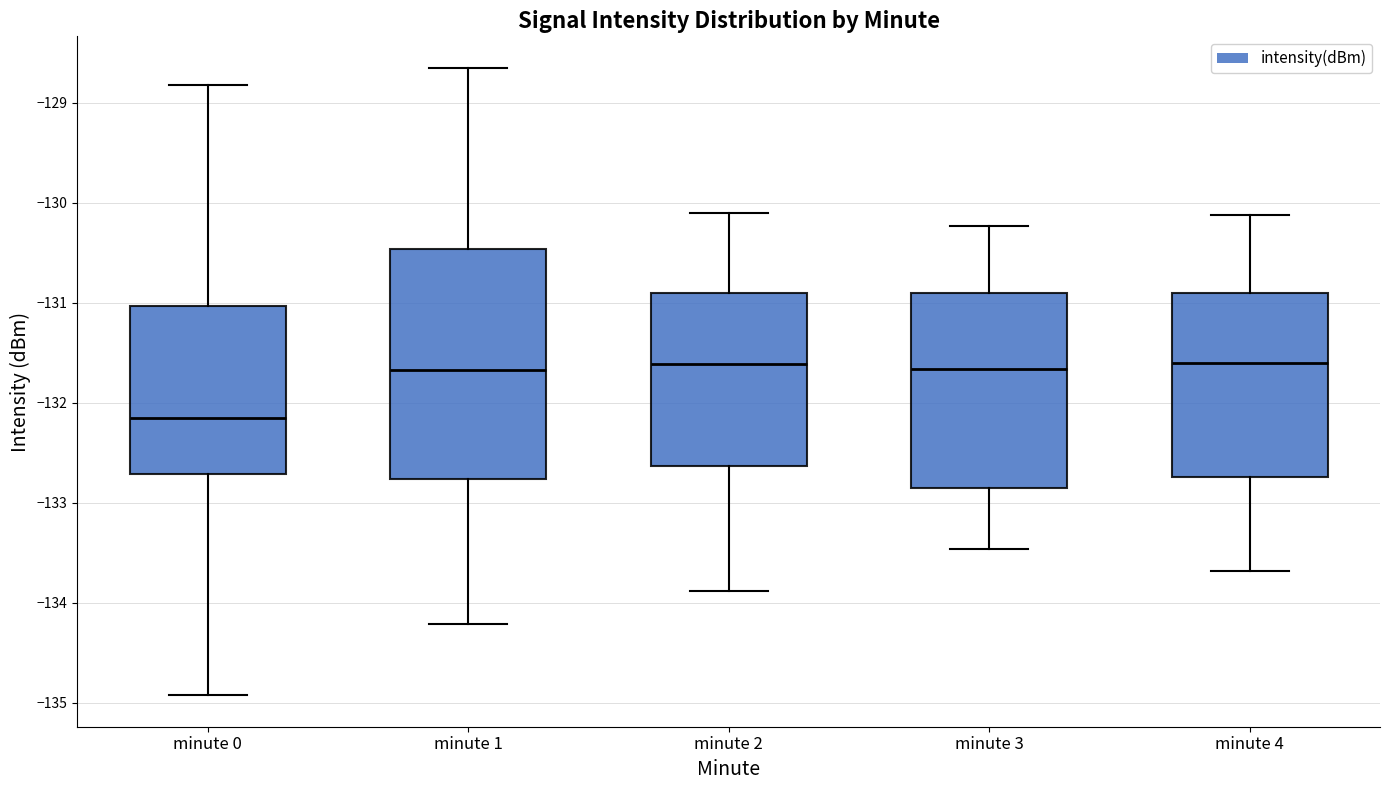

Reading left to right, read every box against the y-axis: the position of its median line, the range the box covers, and the ends of its whiskers. The values are not printed on the chart, so give them approximately, as read against the axis.

minute 0: median -132.2, box -132.7 to -131.0, whiskers -134.9 to -128.8
minute 1: median -131.7, box -132.8 to -130.5, whiskers -134.2 to -128.7
minute 2: median -131.6, box -132.6 to -130.9, whiskers -133.9 to -130.1
minute 3: median -131.7, box -132.8 to -130.9, whiskers -133.5 to -130.2
minute 4: median -131.6, box -132.7 to -130.9, whiskers -133.7 to -130.1